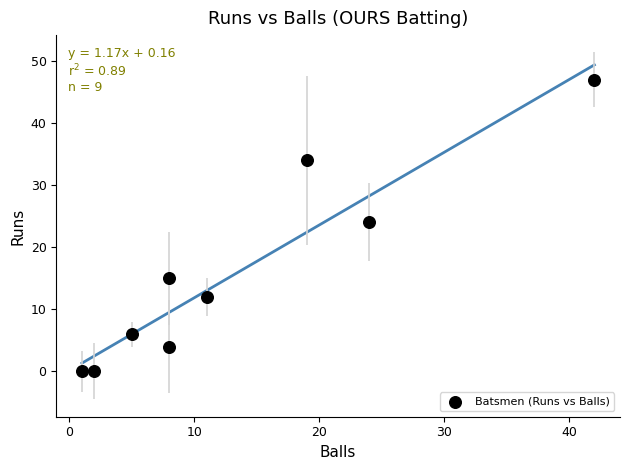

What is the average X value?

13